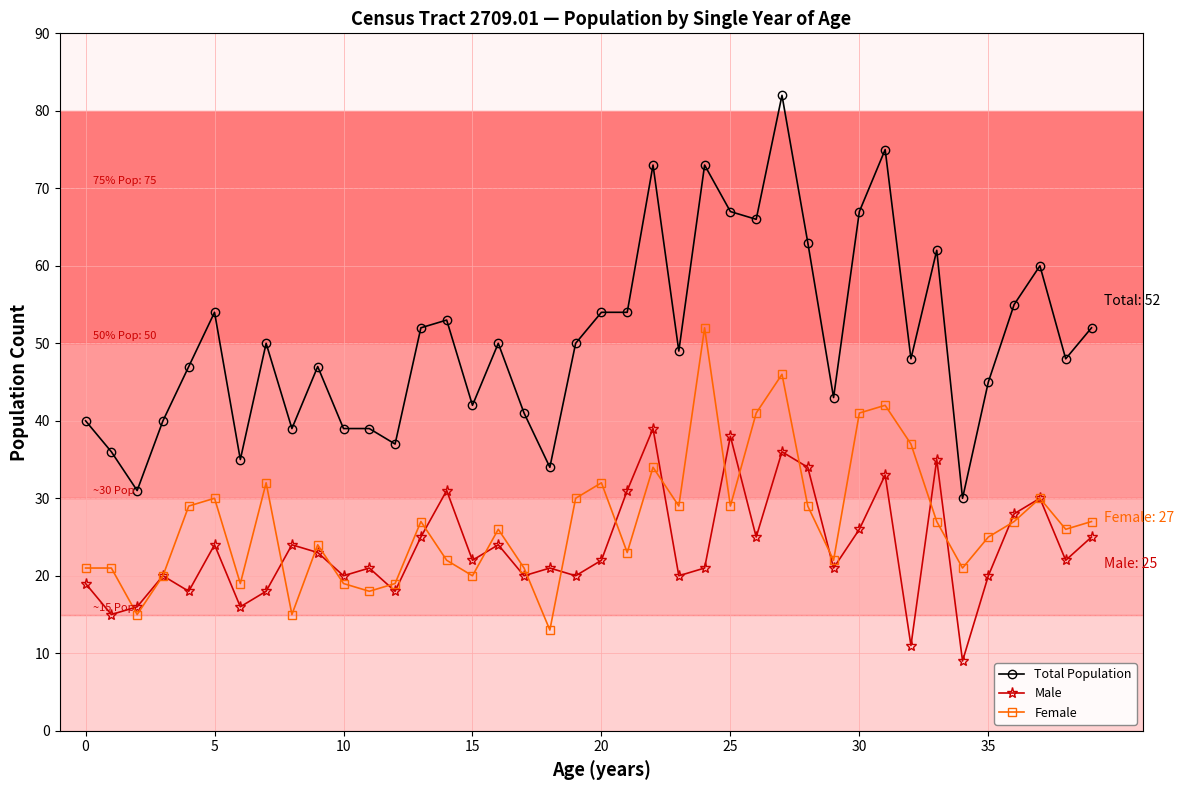

True or false: Female has more than 0 points higher than both neighbors.

True